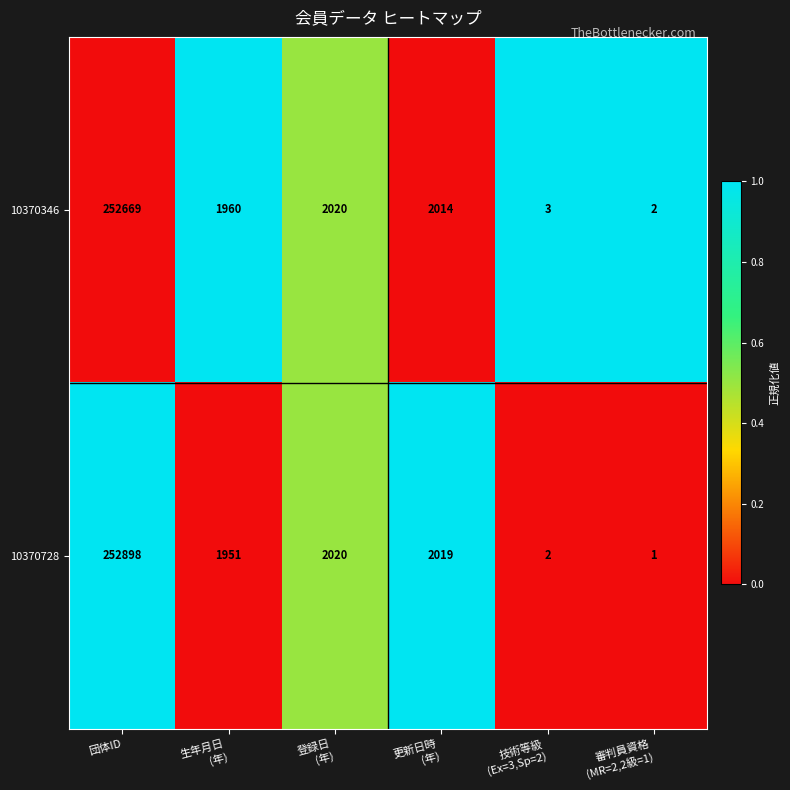

Rank the series by their average value, from highest to lowest.

10370728, 10370346